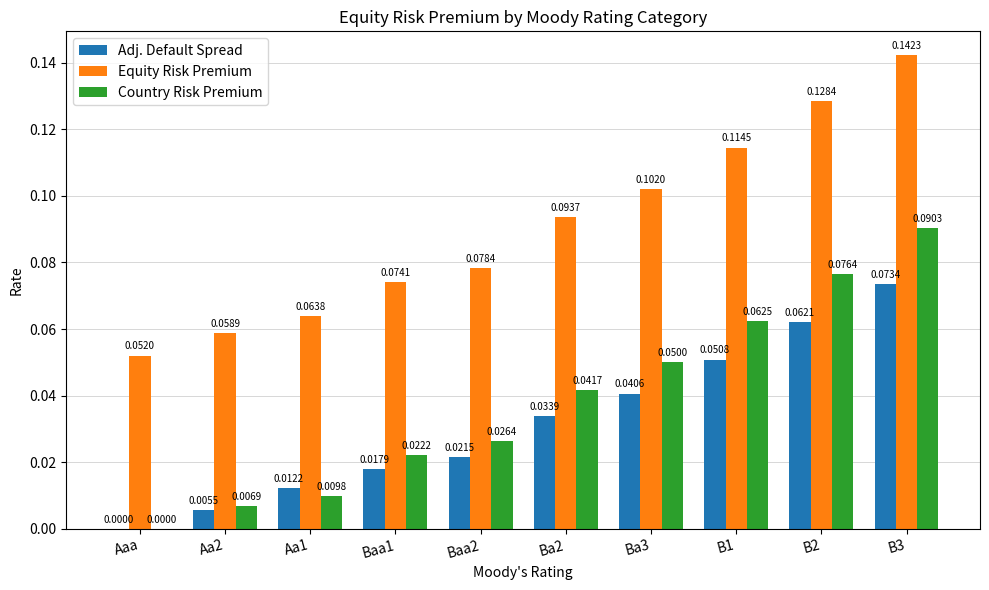

The value of Country Risk Premium at B2 is 0.0. True or false?

False